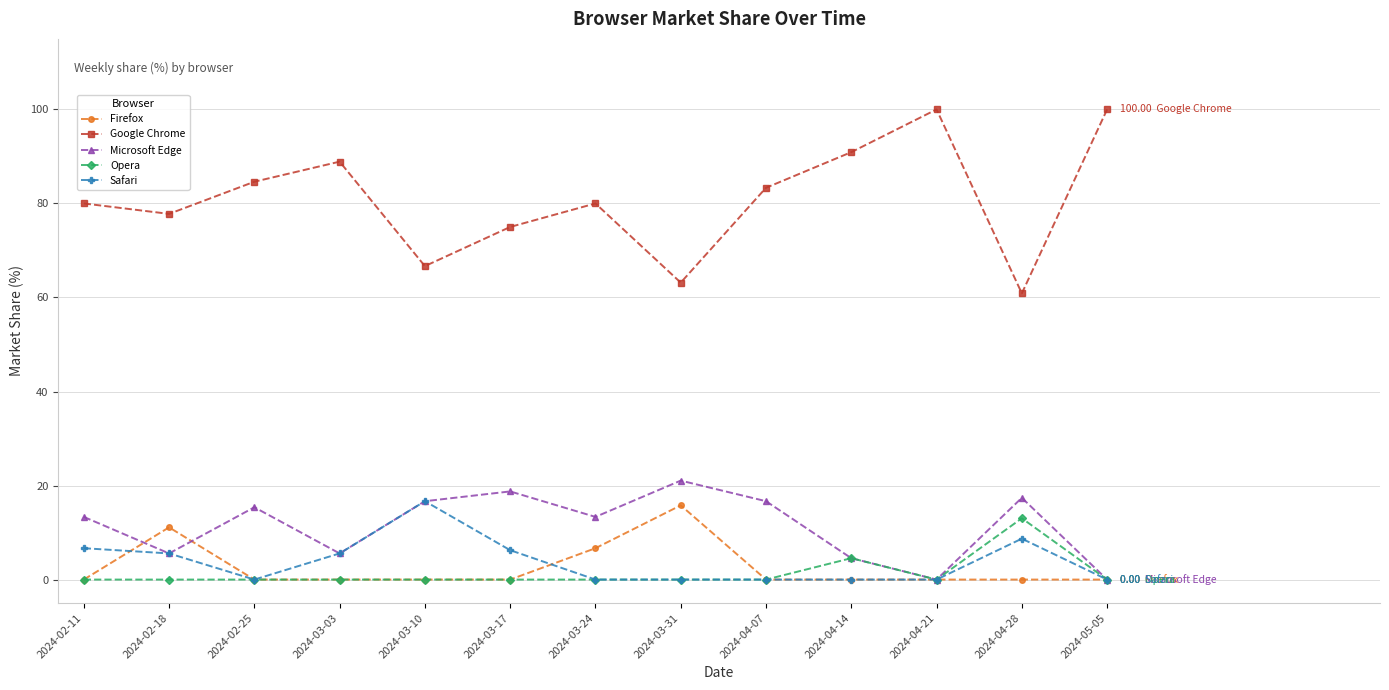

In Google Chrome, how many points are higher than both neighbors (excluding endpoints)?

3